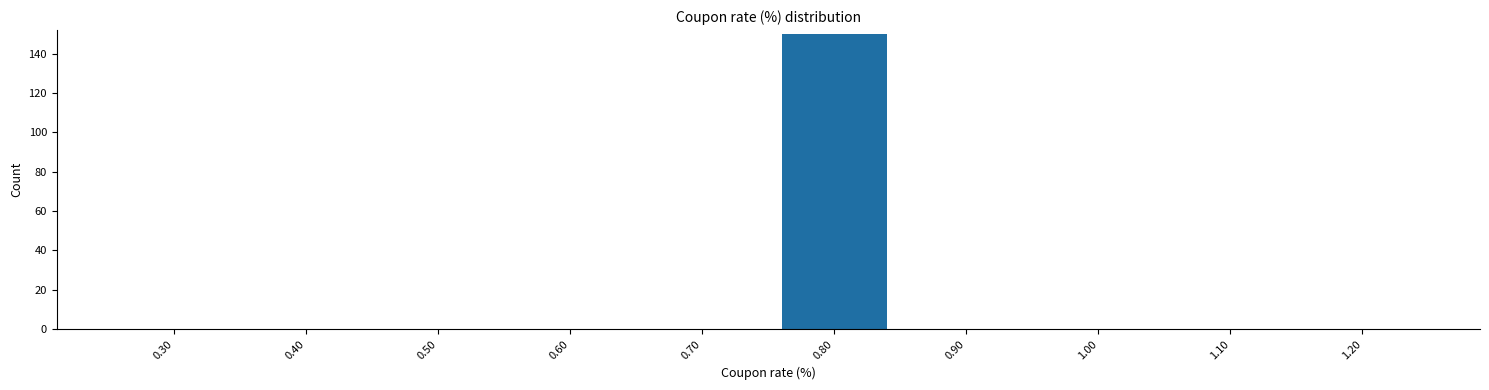

Reading left to right, what are all the values shown in this chart?

0.30=0	0.40=0	0.50=0	0.60=0	0.70=0	0.80=150	0.90=0	1.00=0	1.10=0	1.20=0